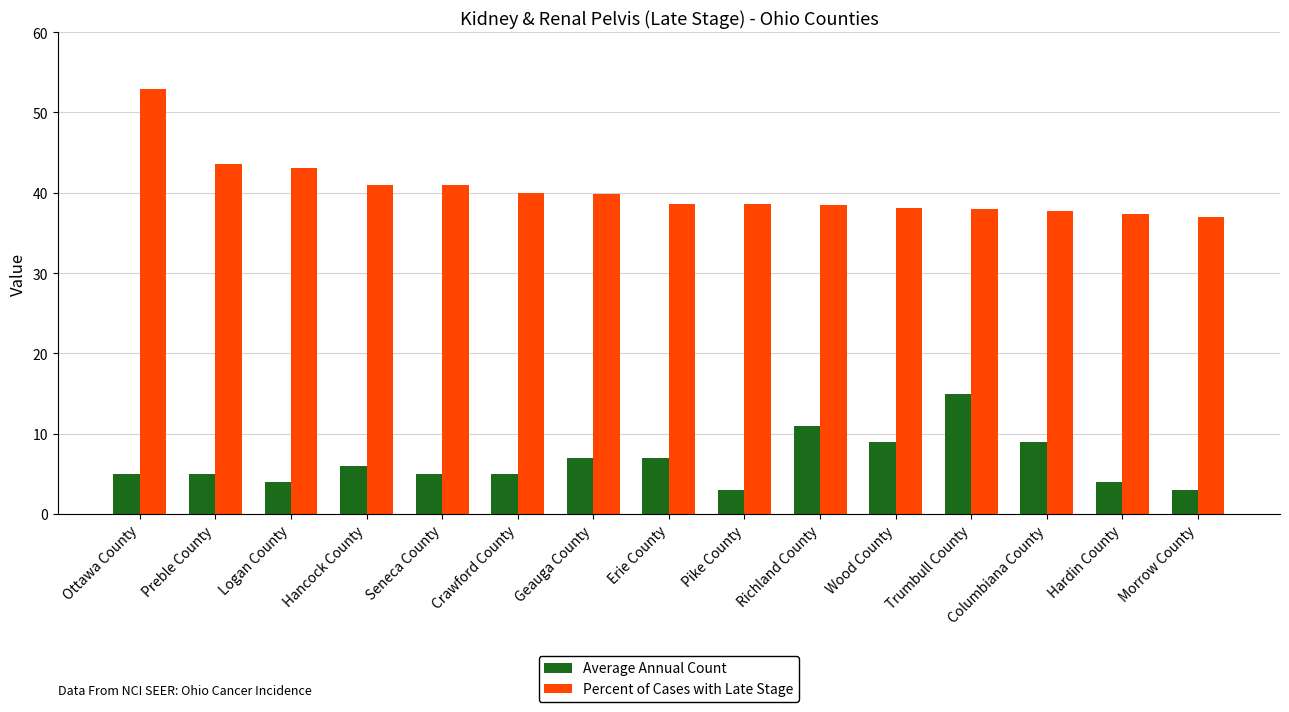

Which series has the largest range (max minus min)?

Percent of Cases with Late Stage